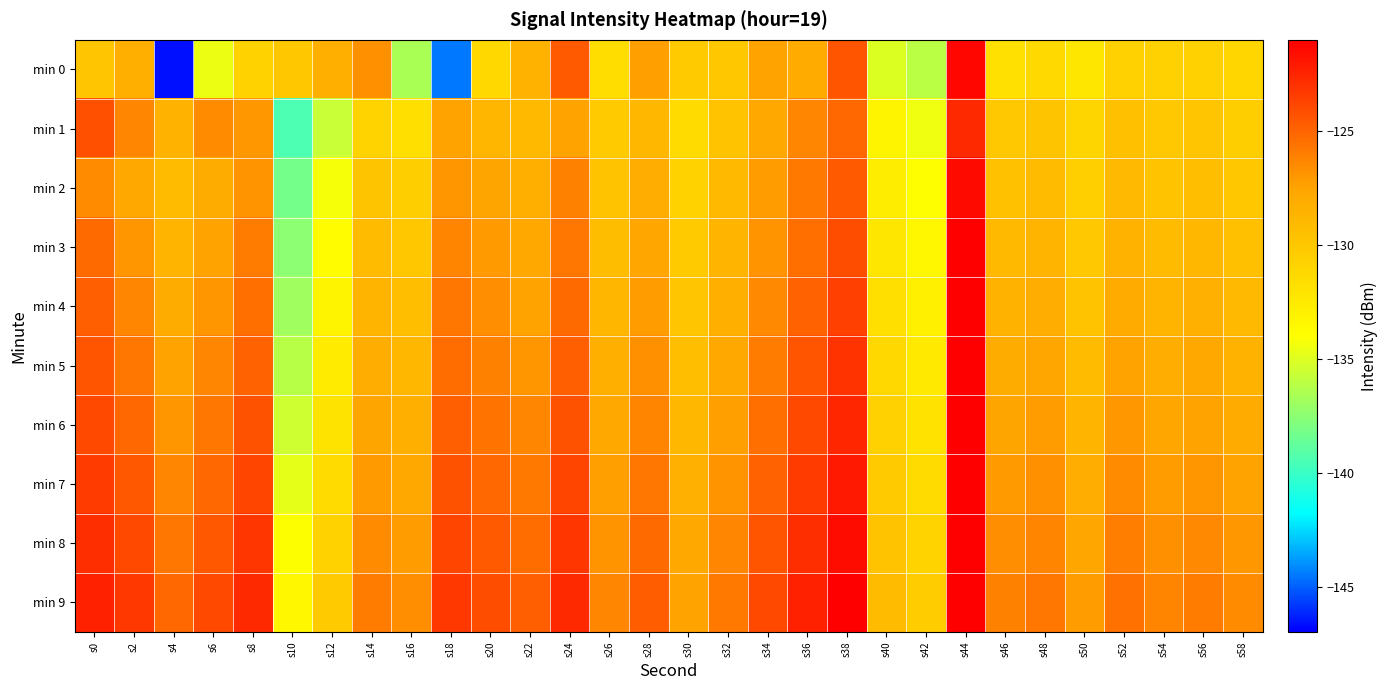

Which series has the widest spread of values?

min 0